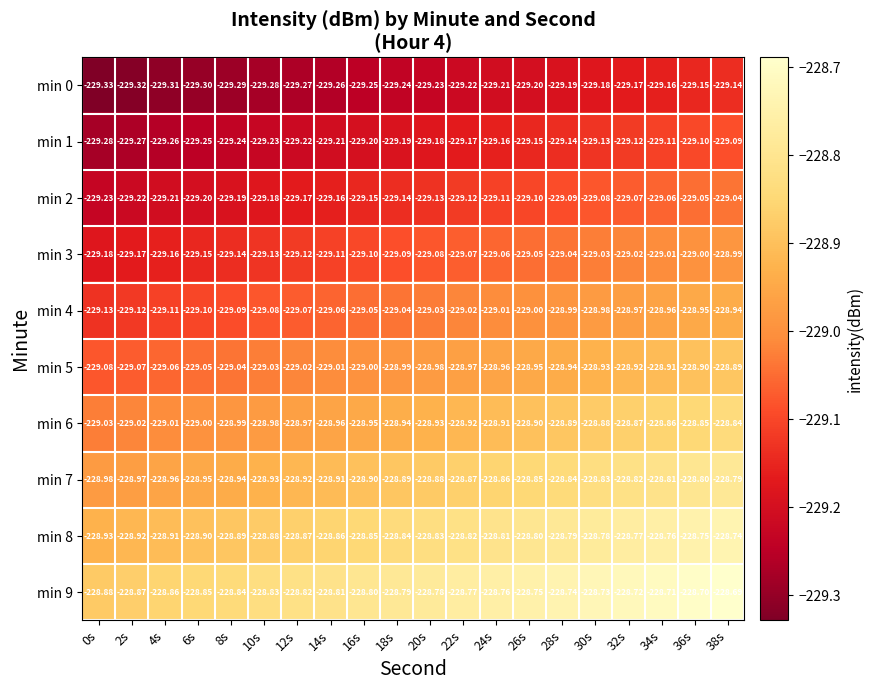

Is the value of min 2 at 24s greater than the value of min 9 at 16s?

No